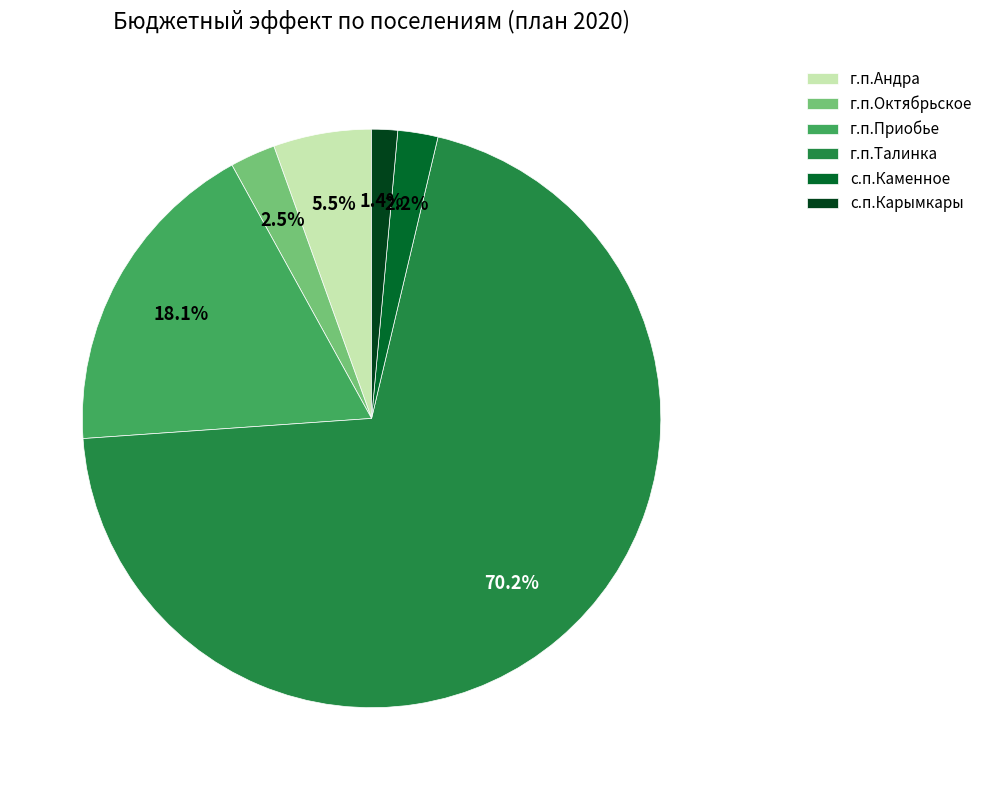

How many segments does this pie chart have?

6